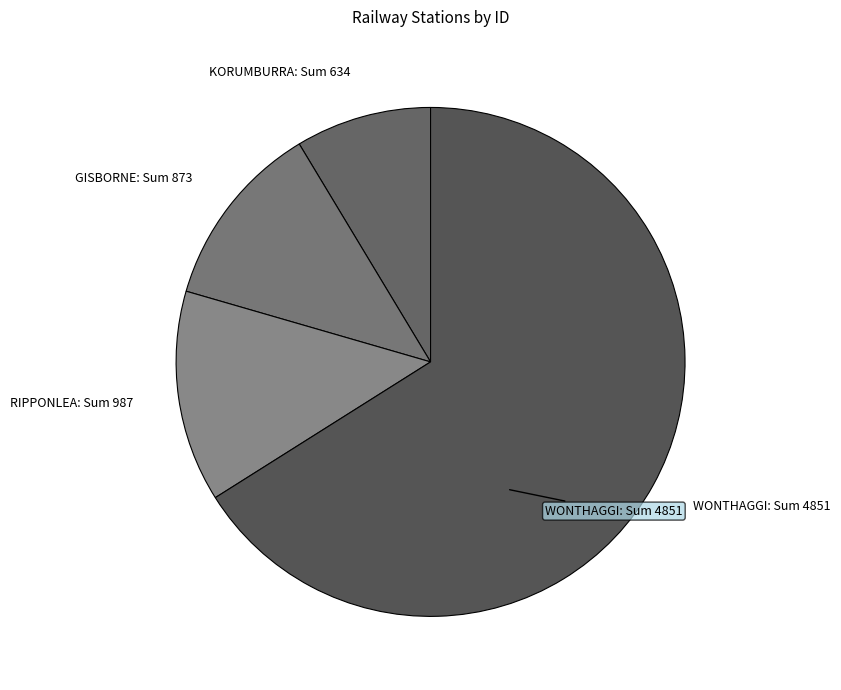

Is it true that GISBORNE: Sum 873 is 12% of the pie?

True